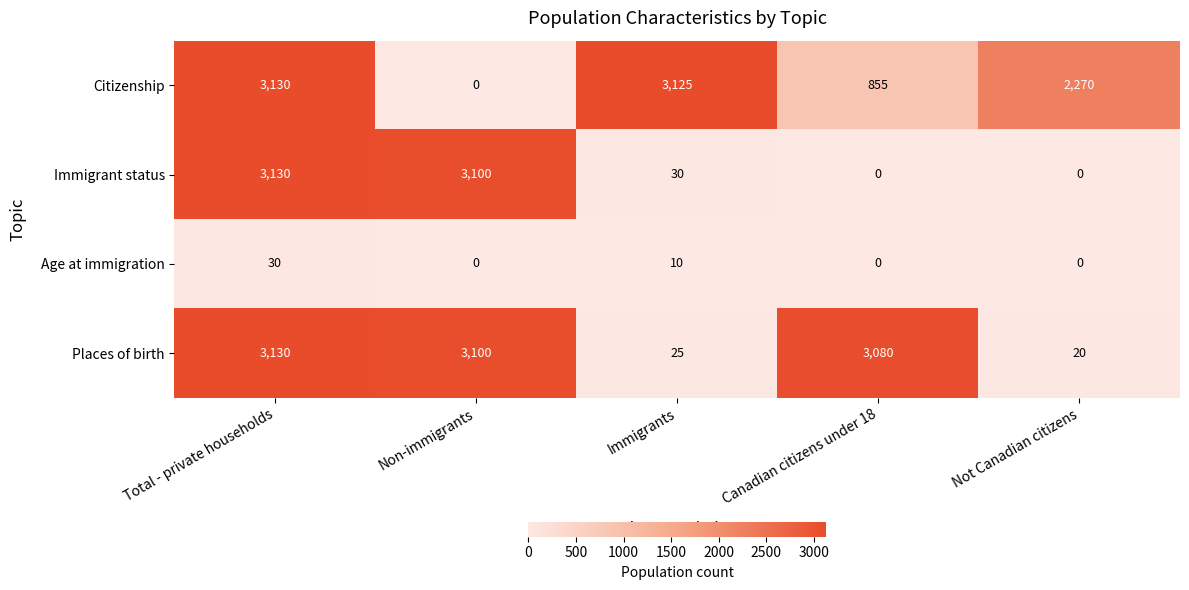

What is the sum of the Places of birth values at Not Canadian citizens and Non-immigrants?

3120